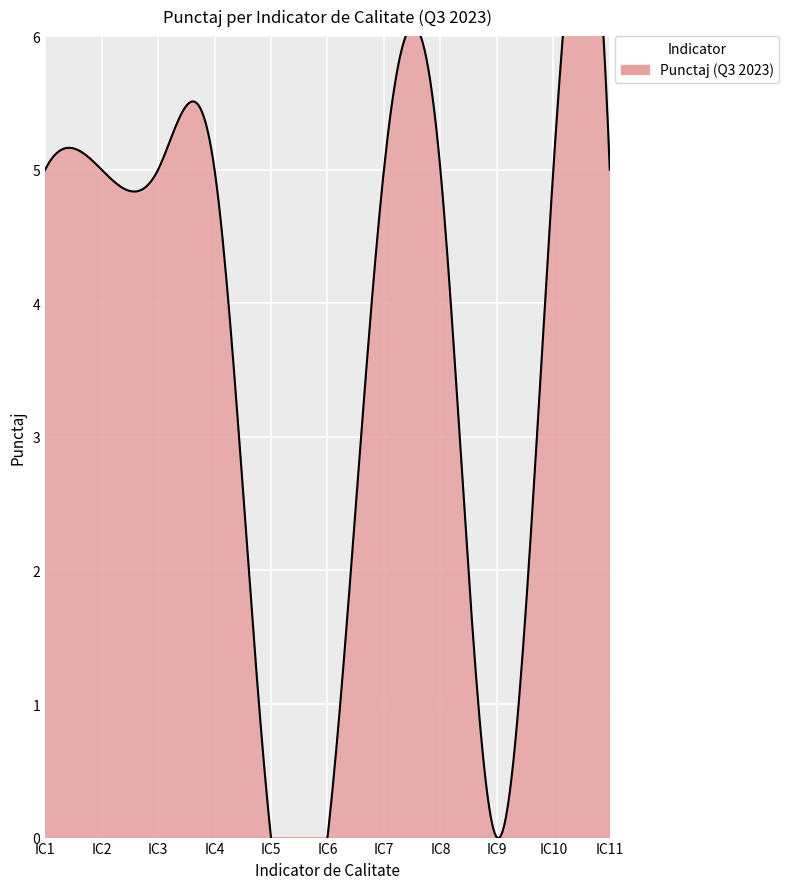

The chart shows a value of 5 at IC4. True or false?

True